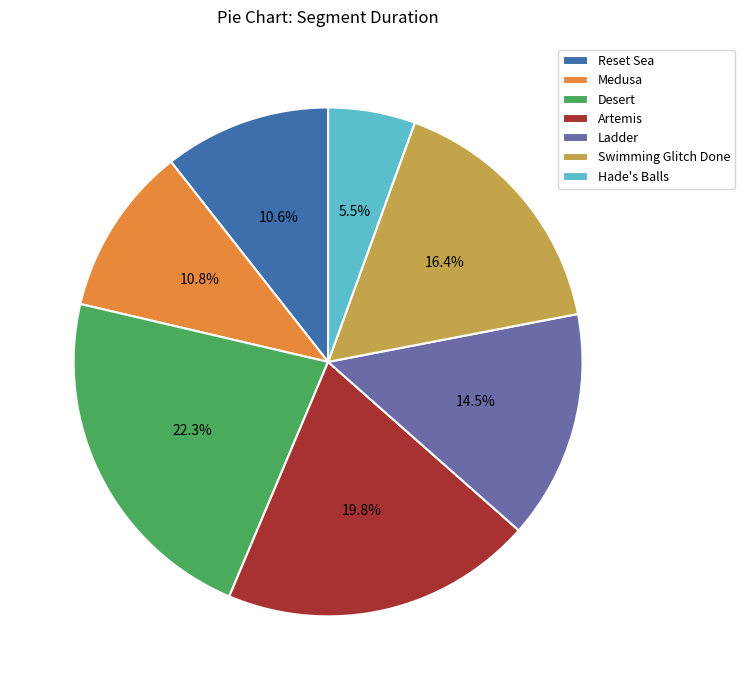

Does Desert represent more than half of the total?

No